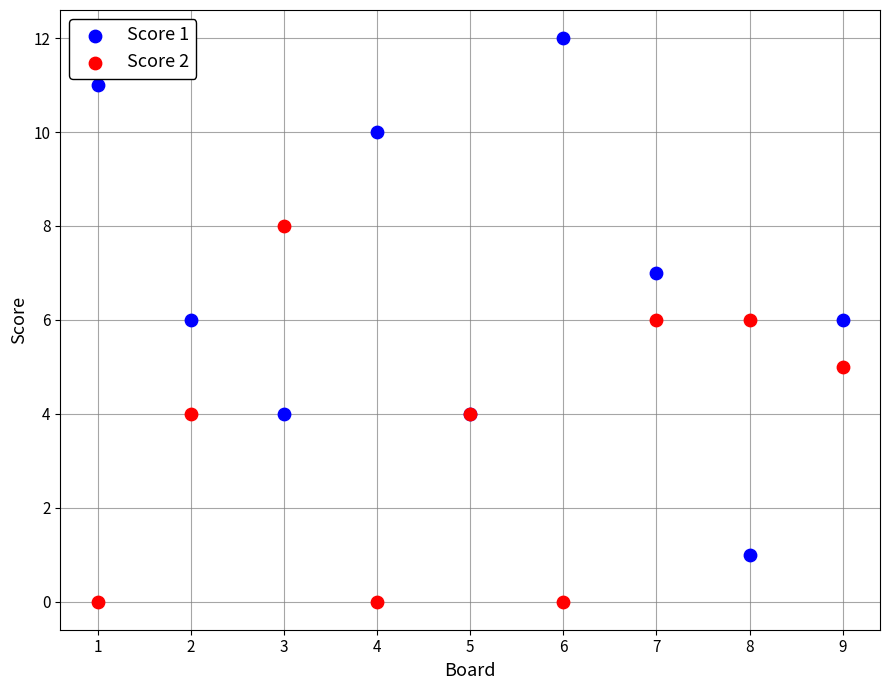

What is the X range (max minus min) for the scatter plot?

8